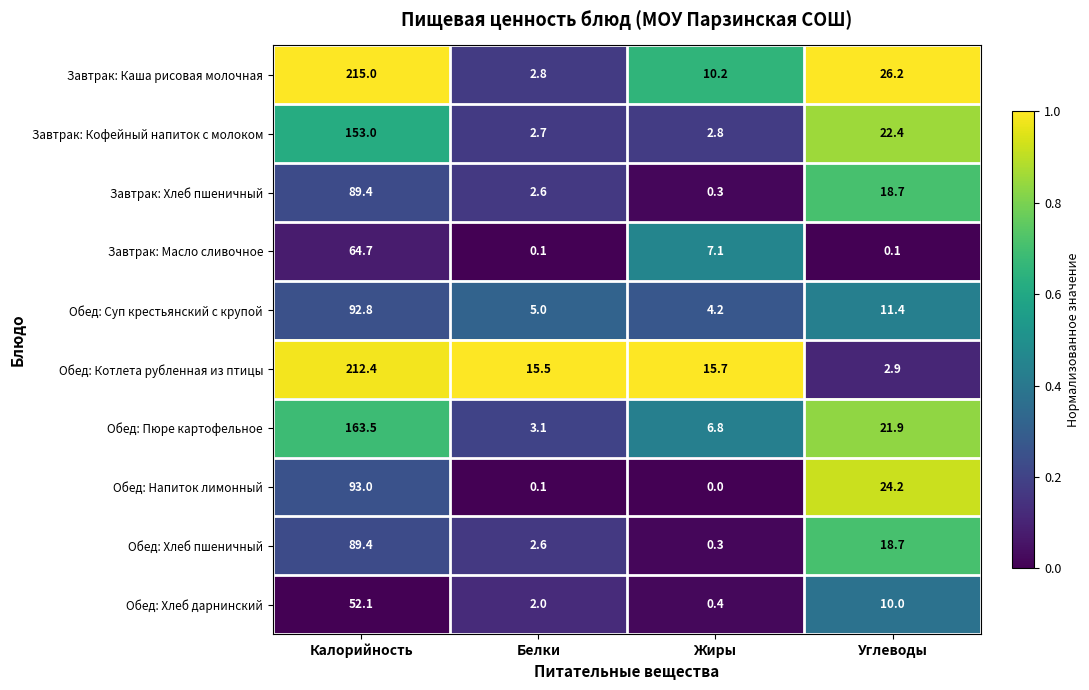

What is the difference between the Обед: Хлеб пшеничный values at Калорийность and Жиры?

89.1